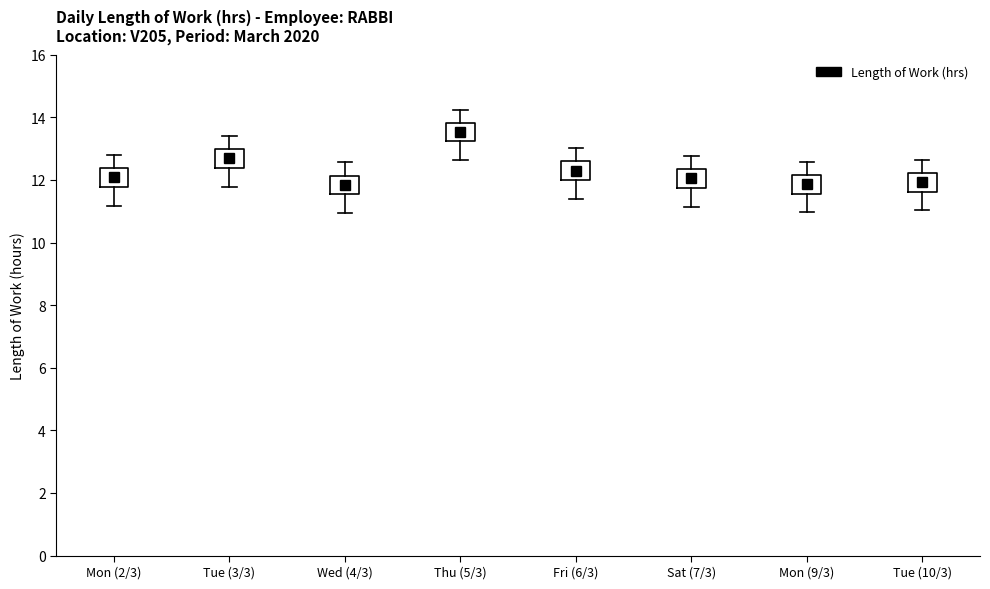

Reading left to right, transcribe this box plot: for each box, give where its median line is, the range the box spans, and where its two whiskers end, as read against the y-axis. The values are not printed on the chart, so give them approximately, as read against the axis.

Mon (2/3): median 12.0, box 11.8 to 12.4, whiskers 11.2 to 12.8
Tue (3/3): median 12.6, box 12.4 to 13.0, whiskers 11.8 to 13.4
Wed (4/3): median 11.8, box 11.6 to 12.2, whiskers 11.0 to 12.6
Thu (5/3): median 13.6, box 13.2 to 13.8, whiskers 12.6 to 14.2
Fri (6/3): median 12.4, box 12.0 to 12.6, whiskers 11.4 to 13.0
Sat (7/3): median 12.0, box 11.8 to 12.4, whiskers 11.2 to 12.8
Mon (9/3): median 11.8, box 11.6 to 12.2, whiskers 11.0 to 12.6
Tue (10/3): median 12.0, box 11.6 to 12.2, whiskers 11.0 to 12.6